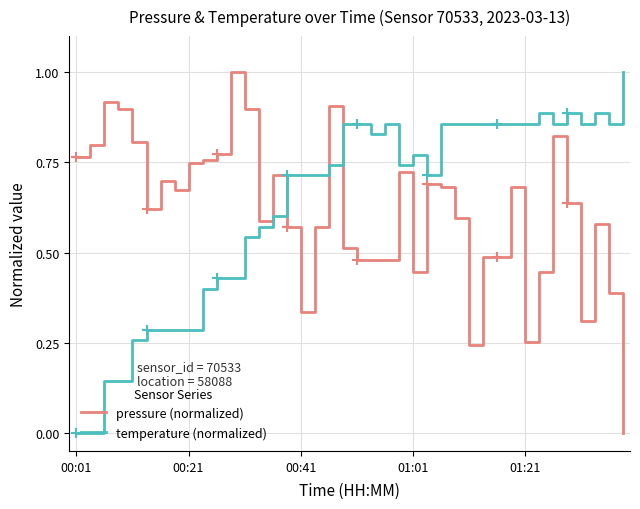

What are all the series names shown in the legend?

pressure (normalized), temperature (normalized)